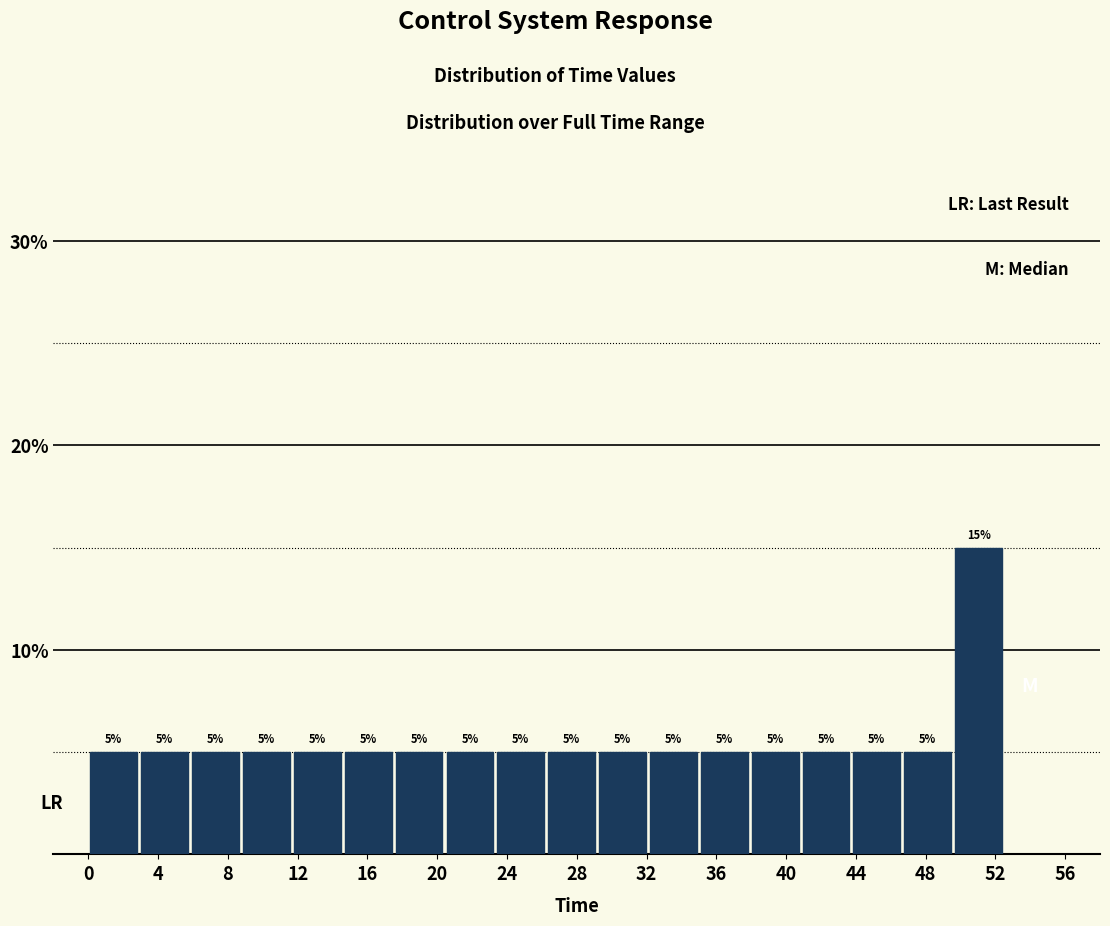

Reading left to right, transcribe this chart: for each bar, give the range it covers on the x-axis and its height. The bar edges are not printed on the chart, so give them approximately, as read against the axis.

0.0 to 3.0: 5
3.0 to 6.0: 5
6.0 to 9.0: 5
9.0 to 11.5: 5
11.5 to 14.5: 5
14.5 to 17.5: 5
17.5 to 20.5: 5
20.5 to 23.5: 5
23.5 to 26.5: 5
26.5 to 29.0: 5
29.0 to 32.0: 5
32.0 to 35.0: 5
35.0 to 38.0: 5
38.0 to 41.0: 5
41.0 to 44.0: 5
44.0 to 46.5: 5
46.5 to 49.5: 5
49.5 to 52.5: 15